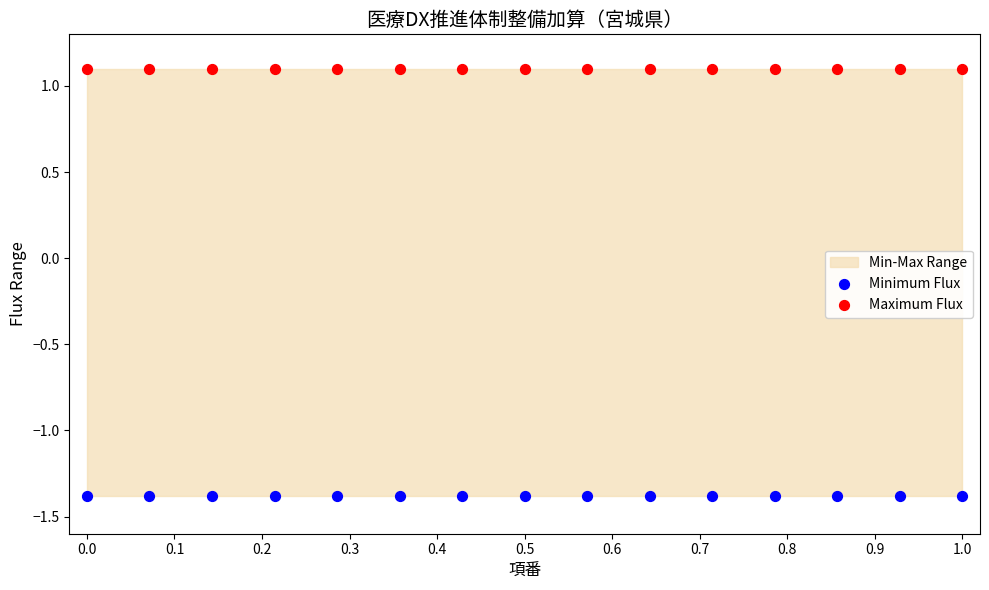

Which series contains the highest Y value?

Maximum Flux